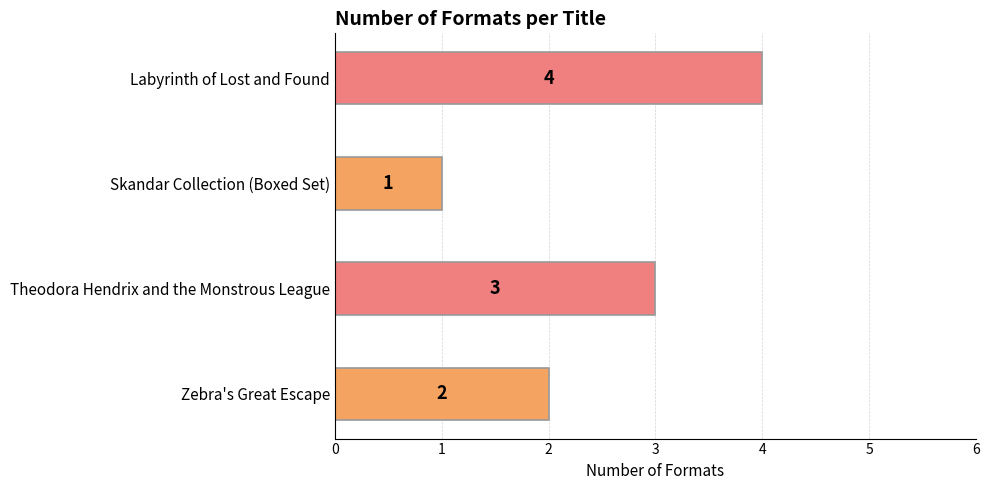

Reading bottom to top, what are all the values shown in this chart?

Zebra's Great Escape=2	Theodora Hendrix and the Monstrous League=3	Skandar Collection (Boxed Set)=1	Labyrinth of Lost and Found=4